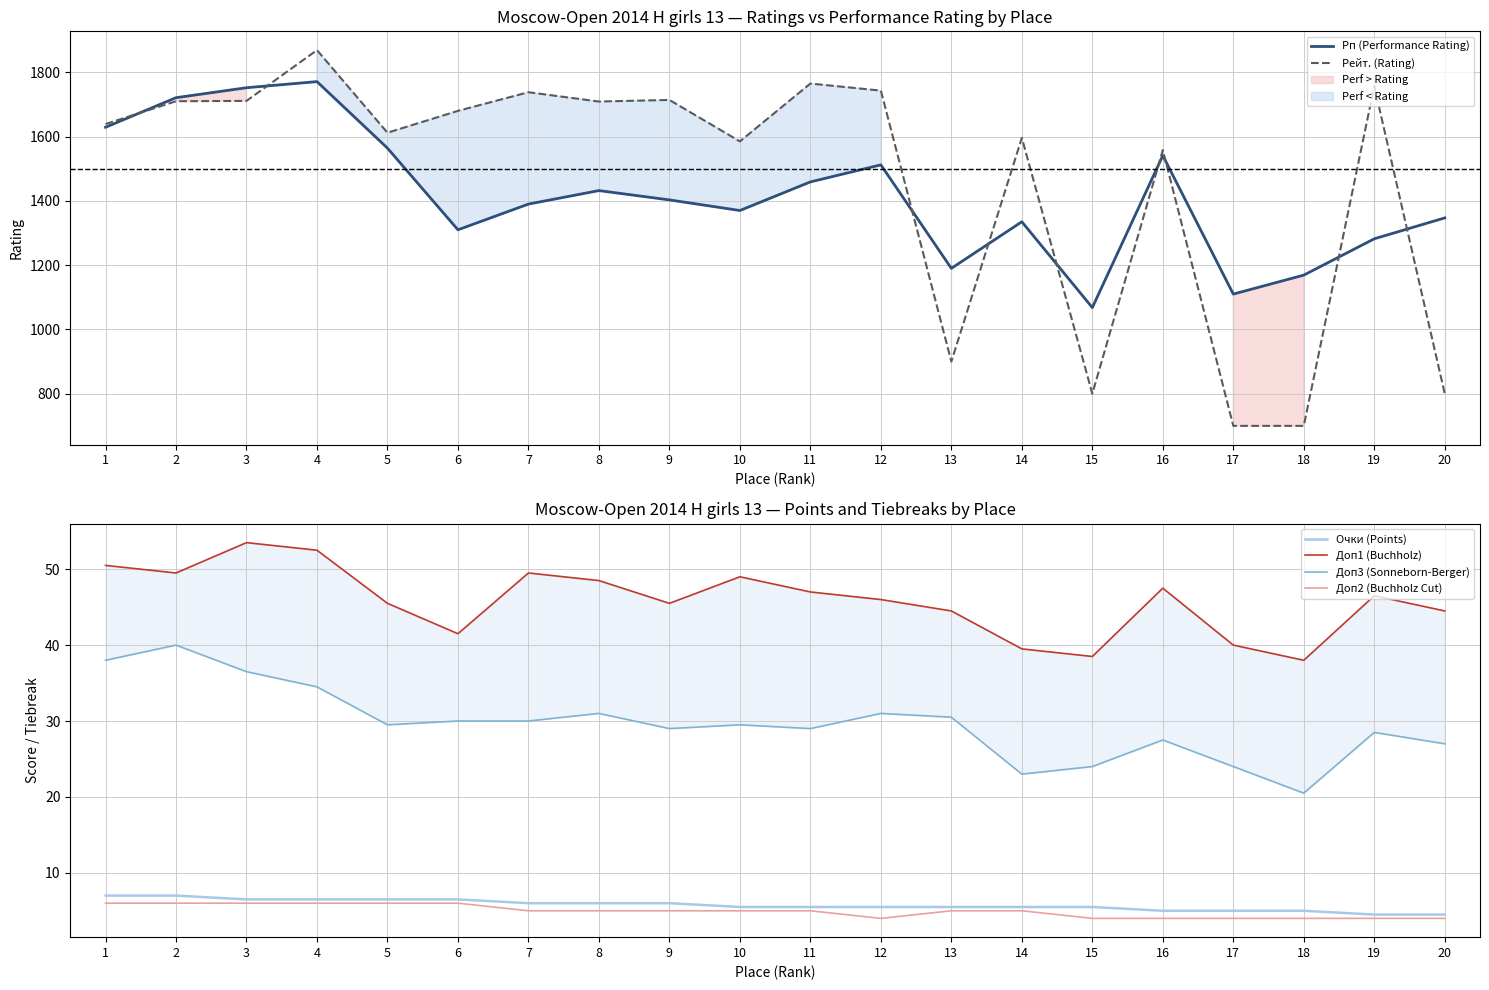

Rank the series by their maximum value, from lowest to highest.

Доп2 (Buchholz Cut), Очки (Points), Доп3 (Sonneborn-Berger), Доп1 (Buchholz), Рп (Performance Rating), Рейт. (Rating)